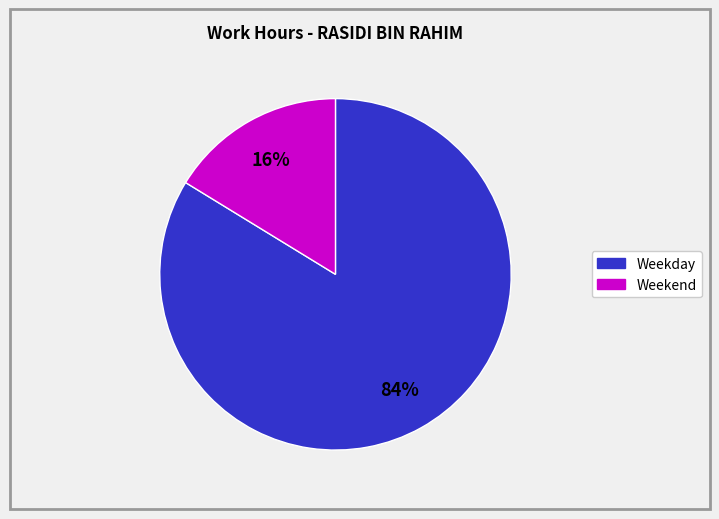

Does any single category account for the majority?

Yes